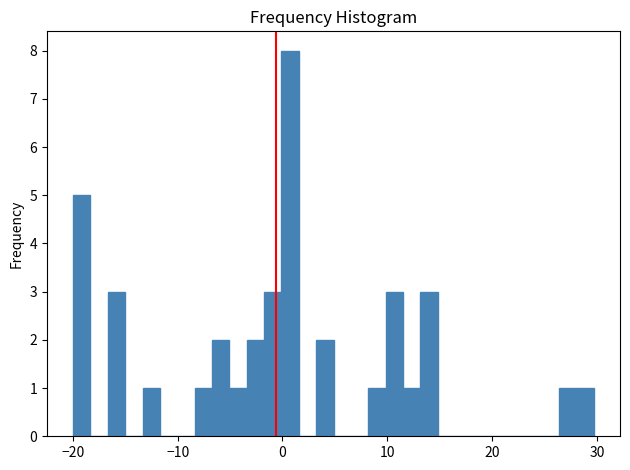

Read against the x-axis, roughly where is the centre of the tallest bar?

1